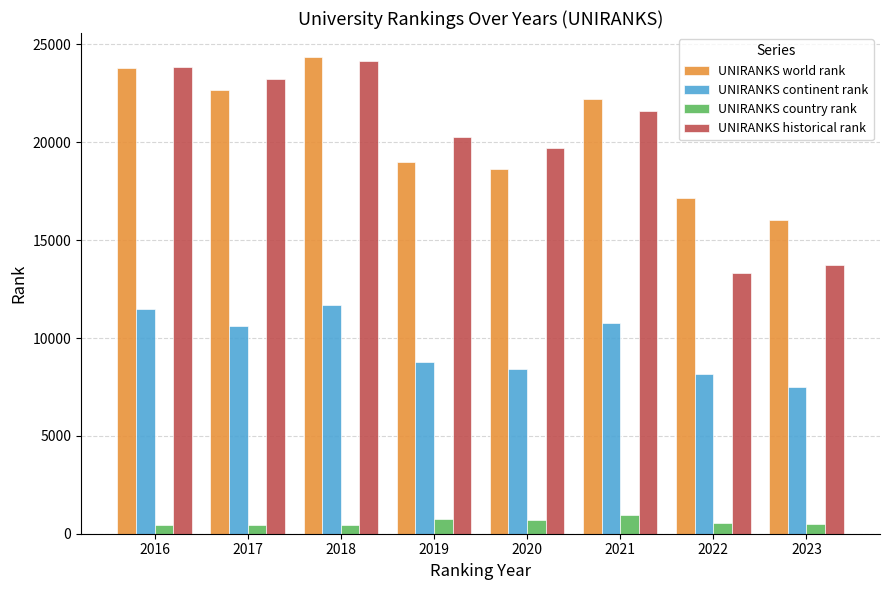

Are the bars horizontal?

No